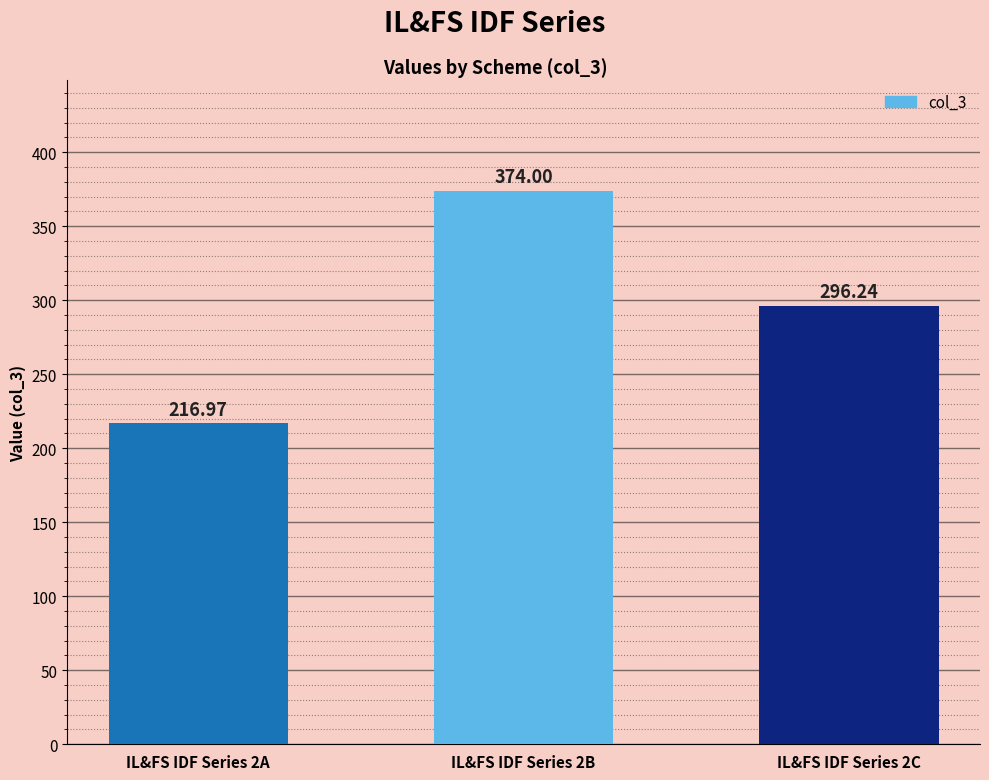

Reading right to left, transcribe all the data shown in this chart.

296.2	374.0	217.0